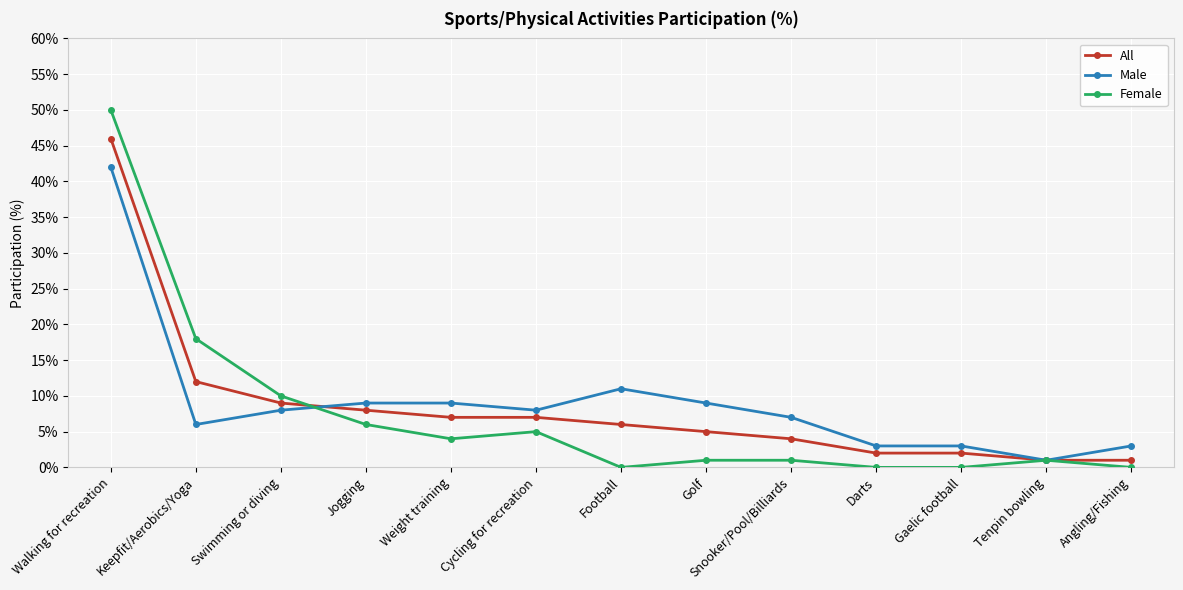

At which category is the sum across all series the highest?

Walking for recreation